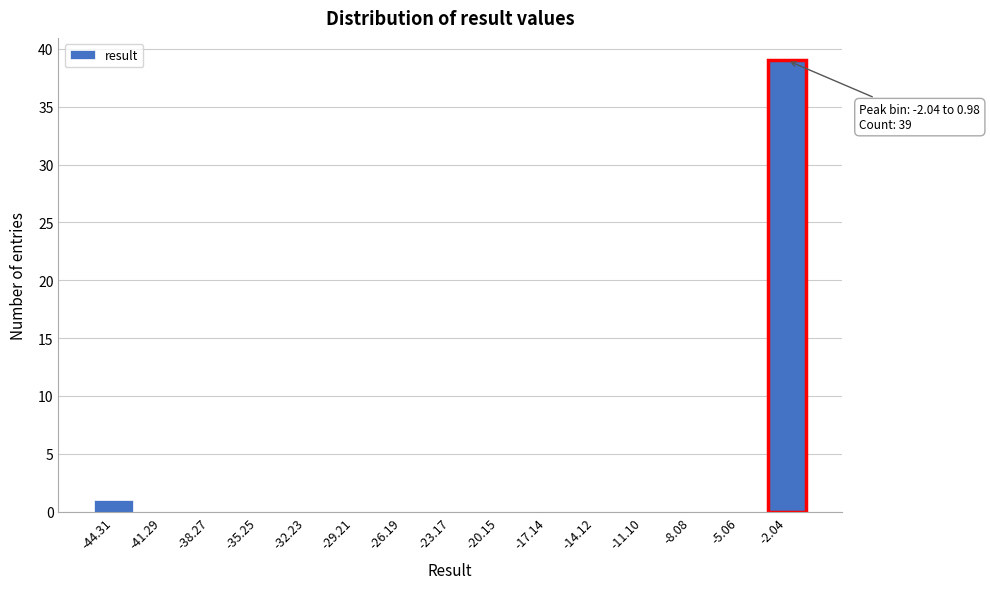

Reading left to right, list all the values displayed in this chart.

-44.31=1	-41.29=0	-38.27=0	-35.25=0	-32.23=0	-29.21=0	-26.19=0	-23.17=0	-20.15=0	-17.14=0	-14.12=0	-11.10=0	-8.08=0	-5.06=0	-2.04=39